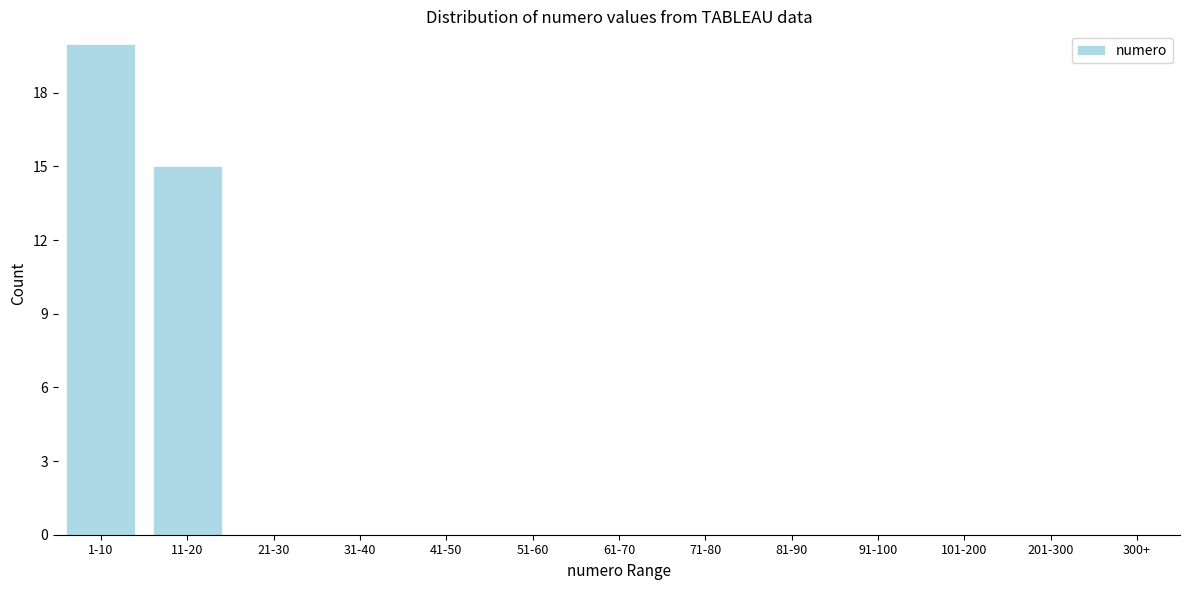

Reading left to right, extract all data points from this chart.

1-10=20	11-20=15	21-30=0	31-40=0	41-50=0	51-60=0	61-70=0	71-80=0	81-90=0	91-100=0	101-200=0	201-300=0	300+=0